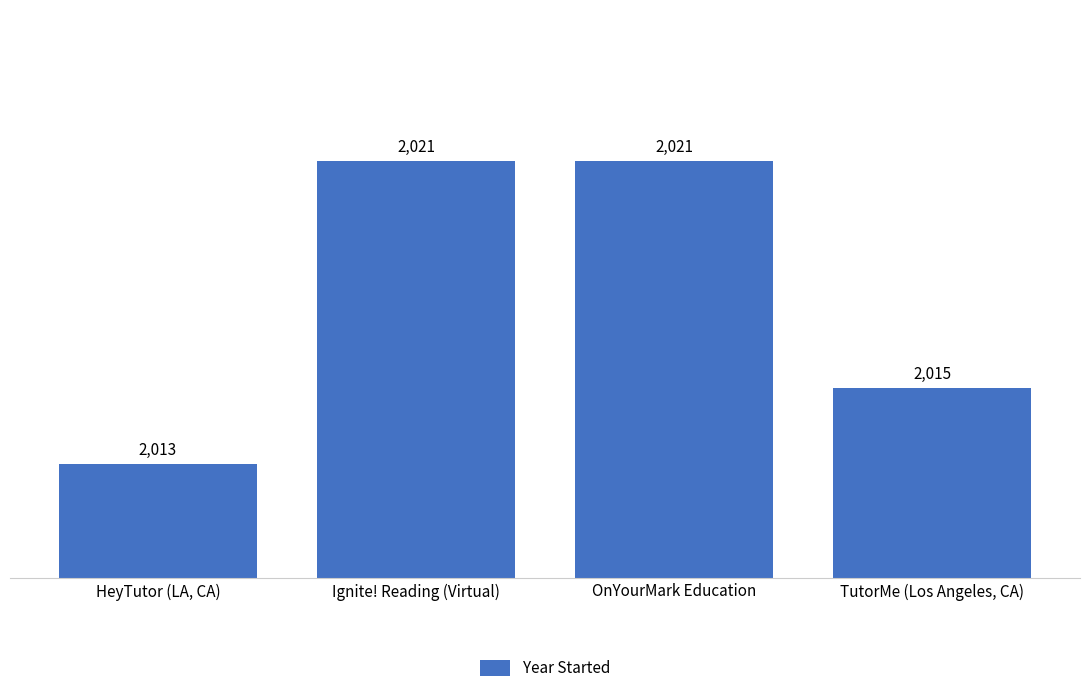

Reading right to left, transcribe all the data shown in this chart.

2015	2021	2021	2013